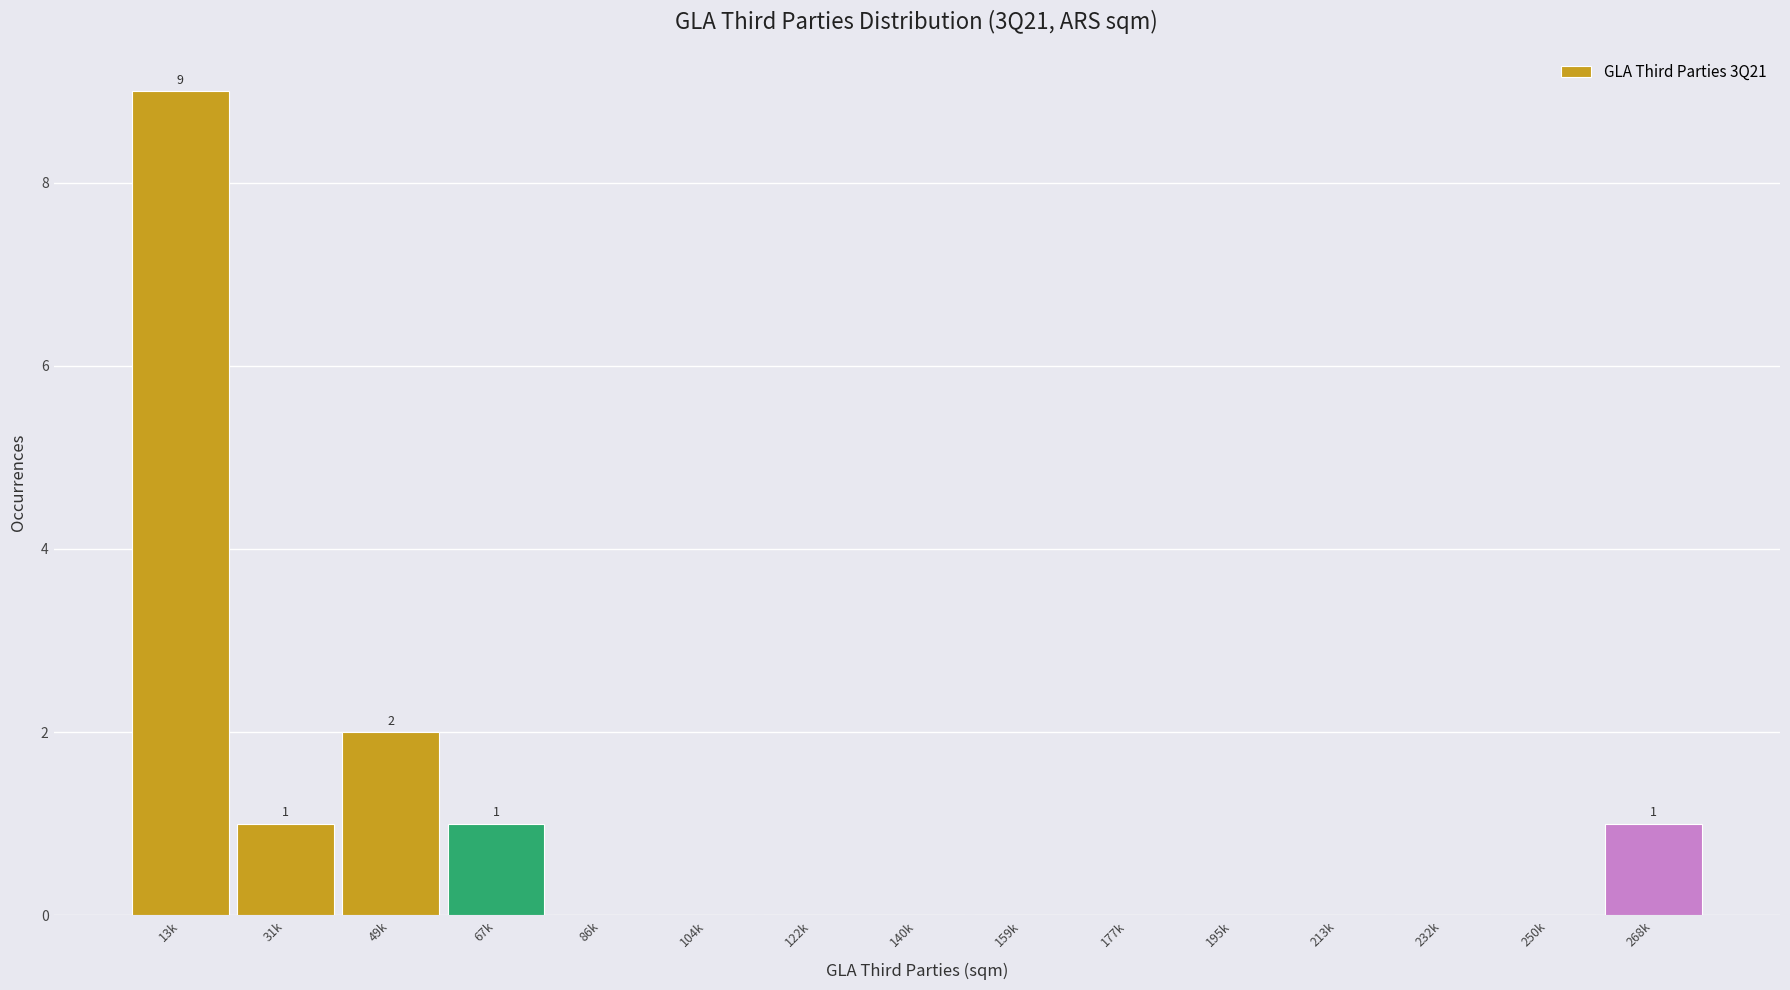

Reading left to right, extract all data points from this chart.

13k=9	31k=1	49k=2	67k=1	86k=0	104k=0	122k=0	140k=0	159k=0	177k=0	195k=0	213k=0	232k=0	250k=0	268k=1